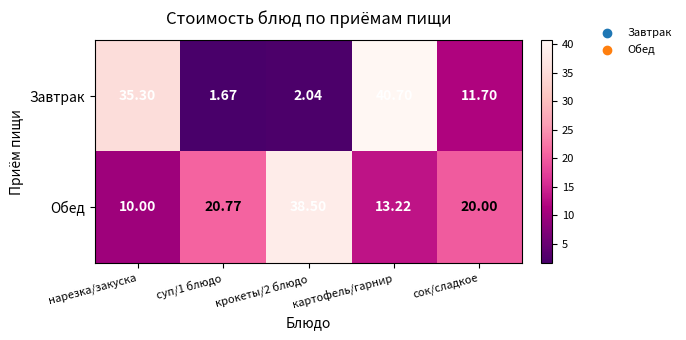

Which category has the highest value across all series?

картофель/гарнир